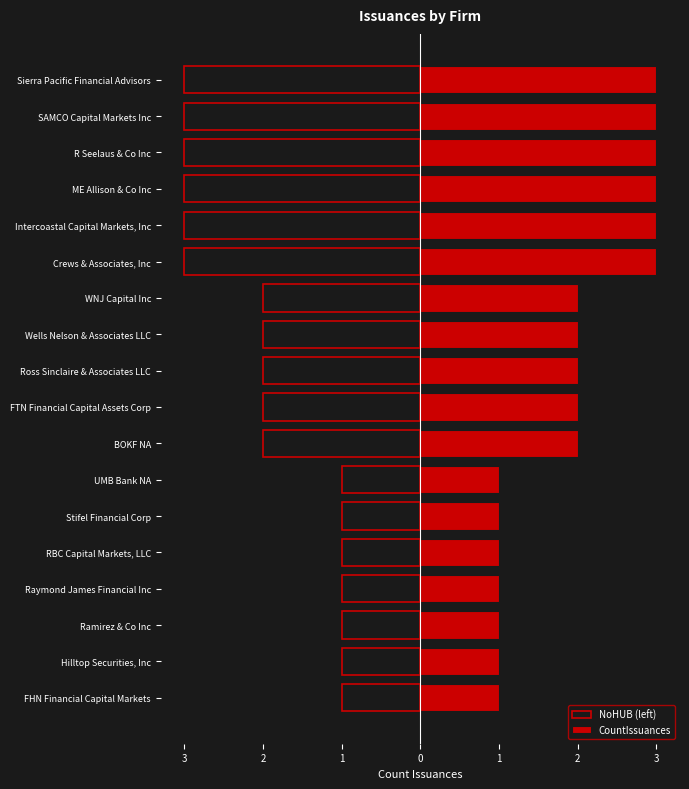

How many data points in CountIssuances are above 2?

6